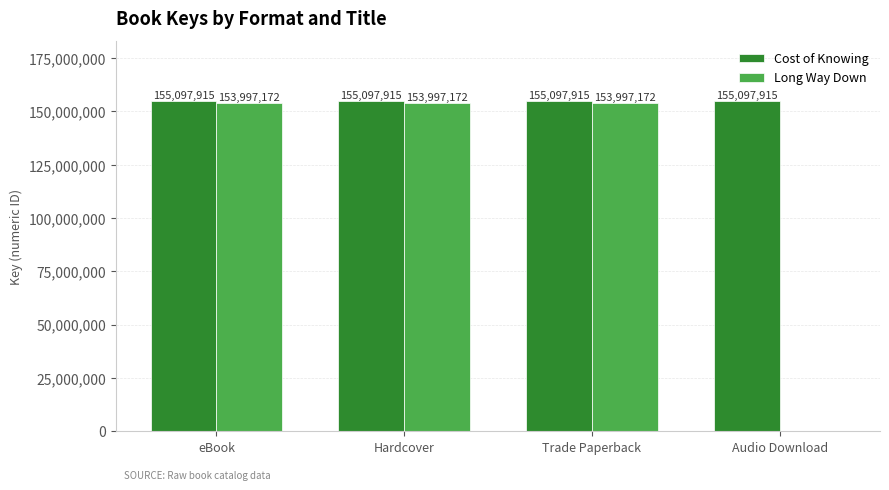

What is the maximum value shown in the chart?

155097915